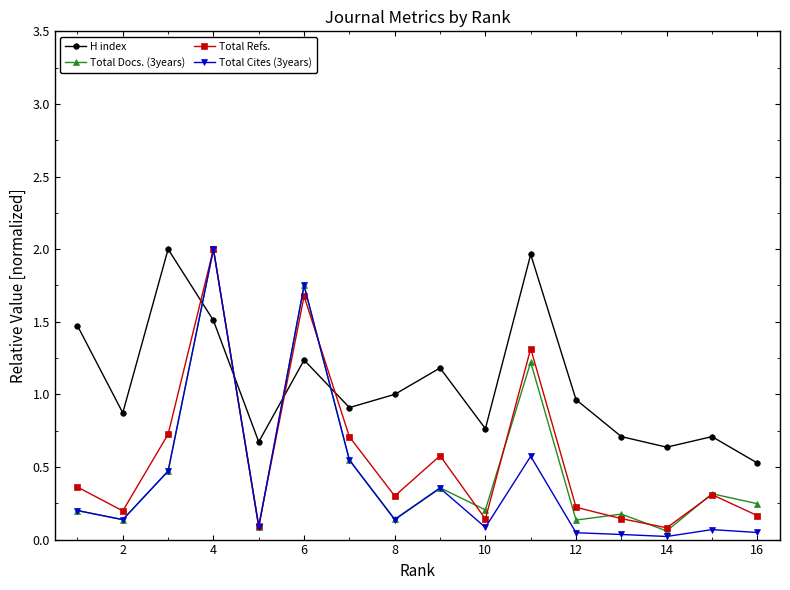

Which series ends up on top after the final intersection of H index and Total Docs. (3years)?

H index